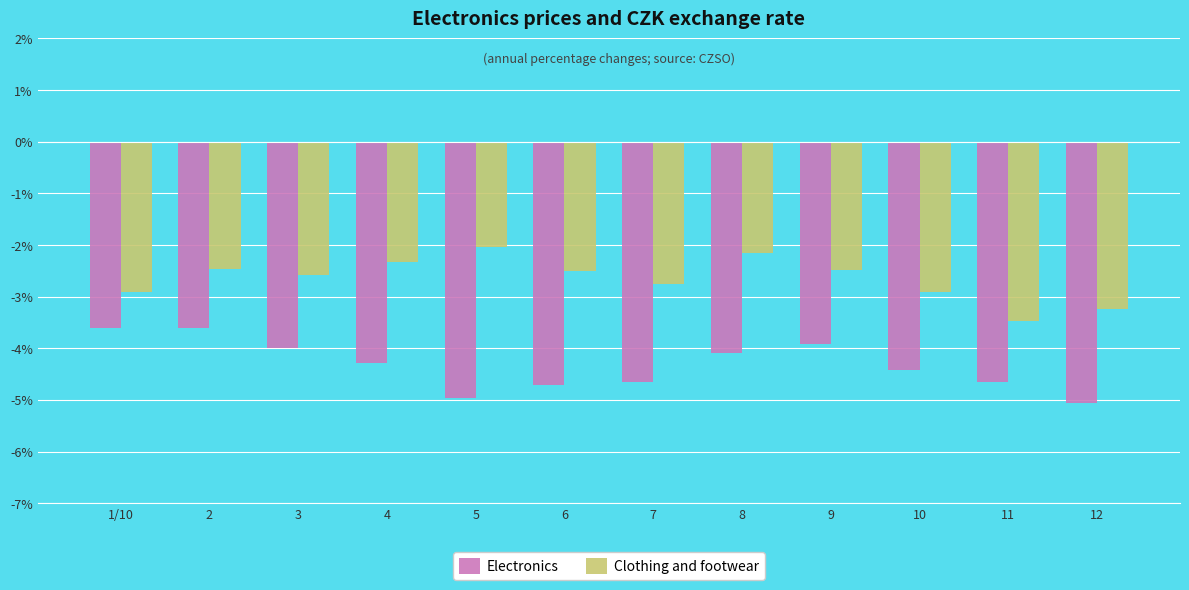

What is the spread (max minus min) of values at 10?

1.5